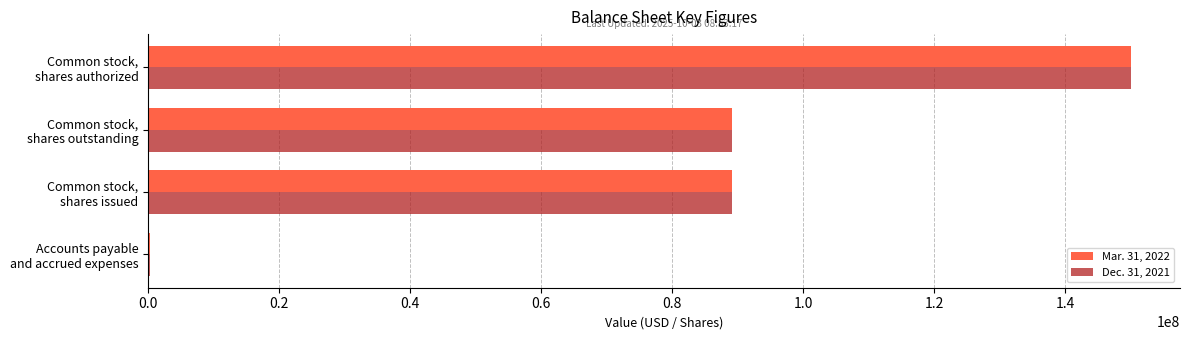

What is the greatest value displayed?

150000000